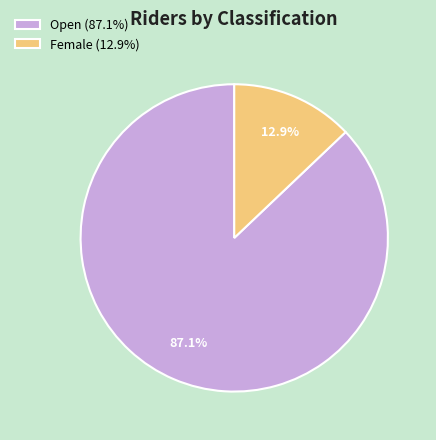

Does Open represent more than half of the total?

Yes